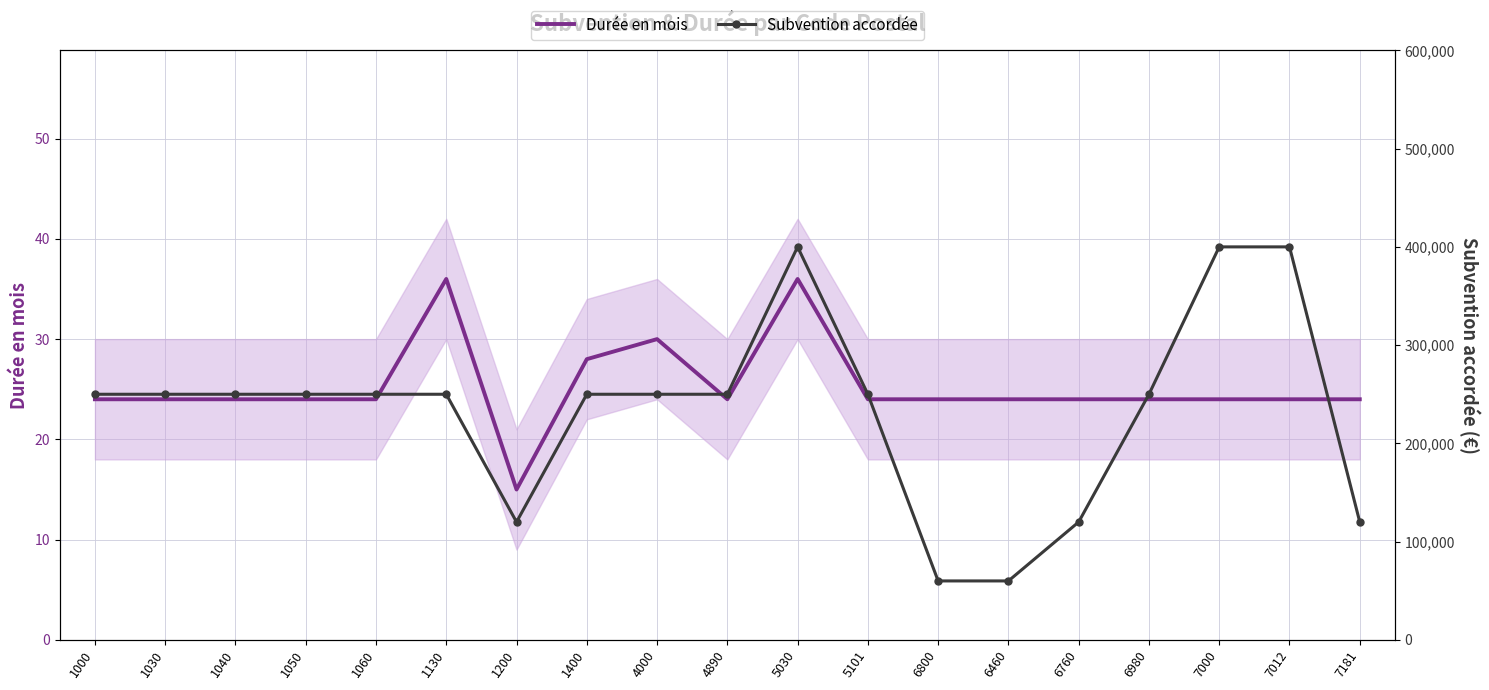

What is the difference between the second highest and minimum values in the Subvention accordée series?

340000